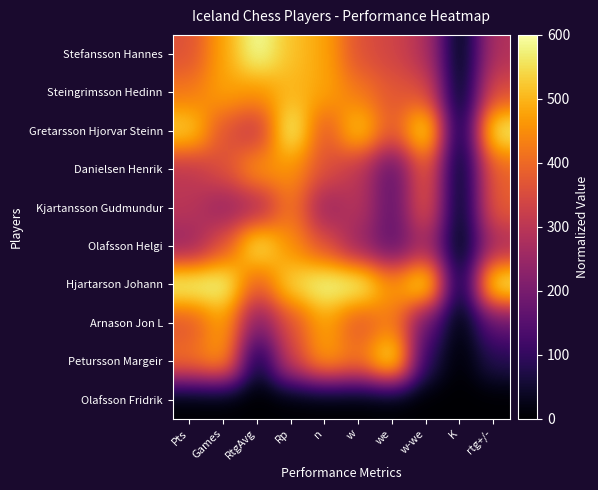

What is the difference between the highest and lowest values at Games?

600.0